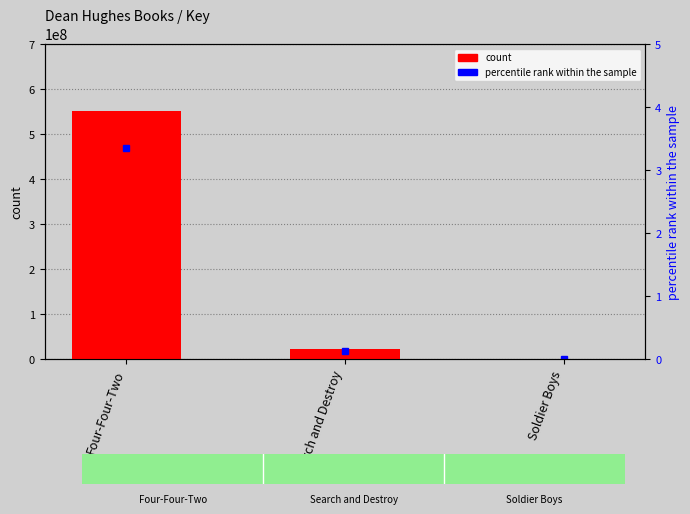

List the labels in order of value, smallest first.

Soldier Boys, Search and Destroy, Four-Four-Two